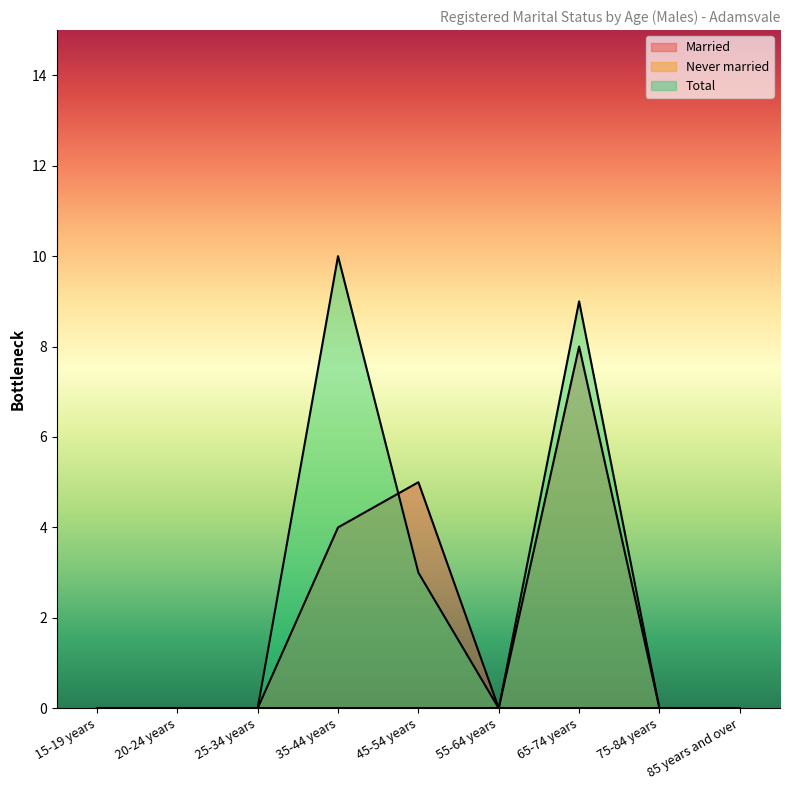

True or false: Married has a value of 0 at 25-34 years.

True